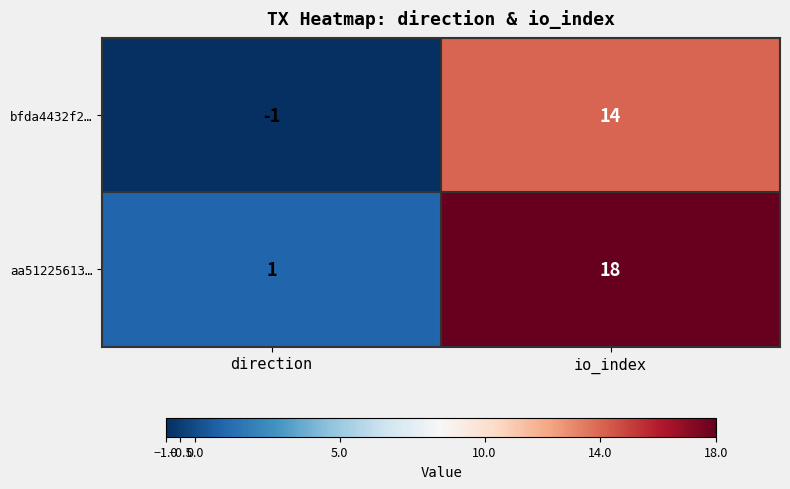

At how many categories does at least one series exceed 10?

1